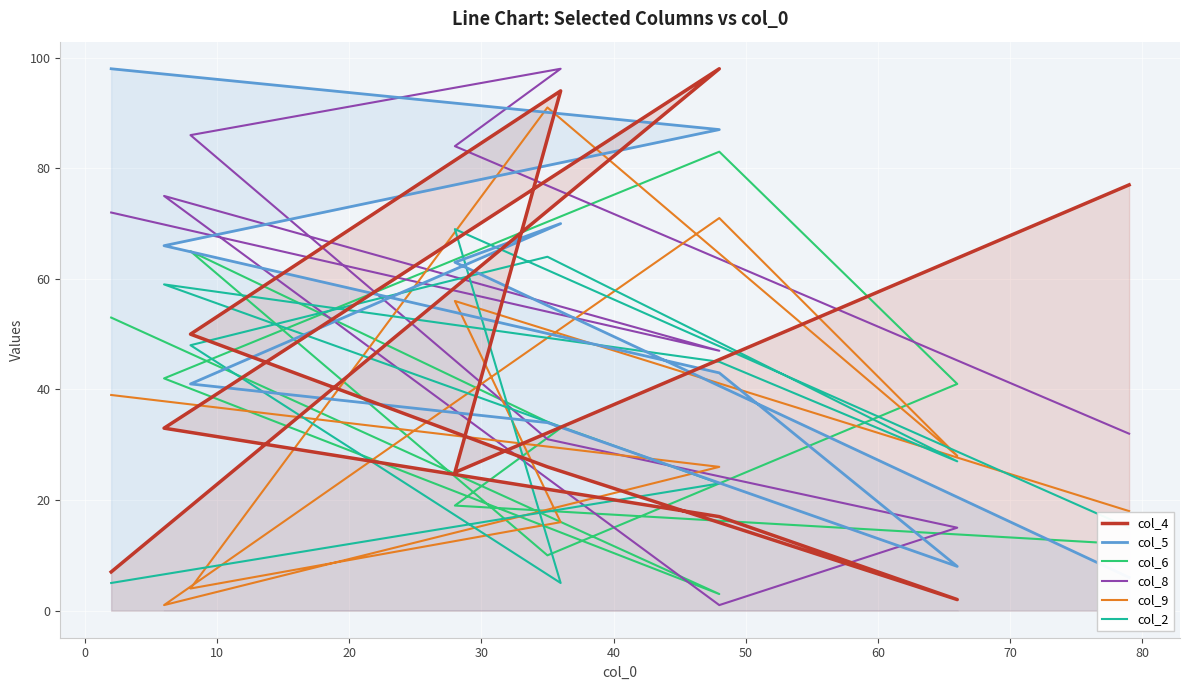

Is this an area chart (filled region under the line)?

No